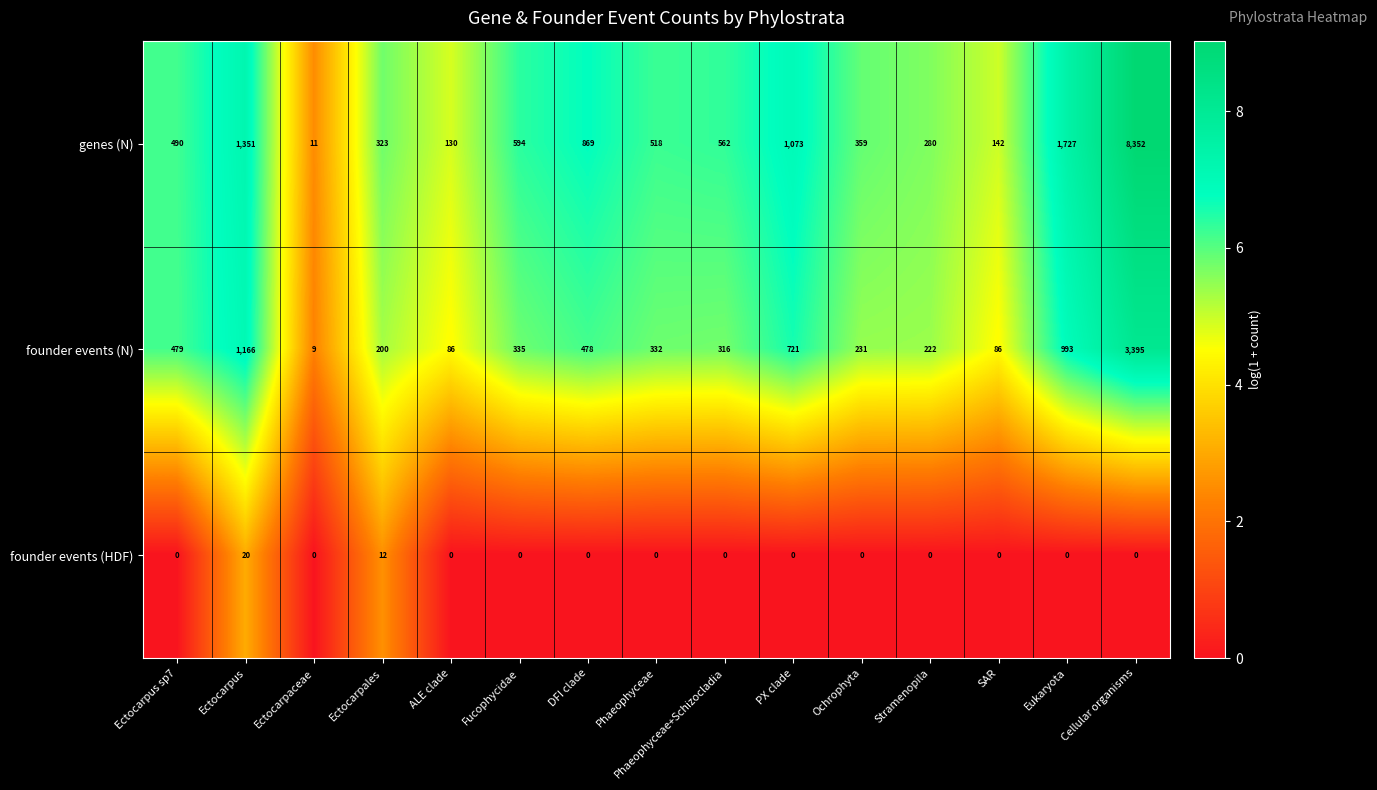

What is the greatest value displayed?

8352